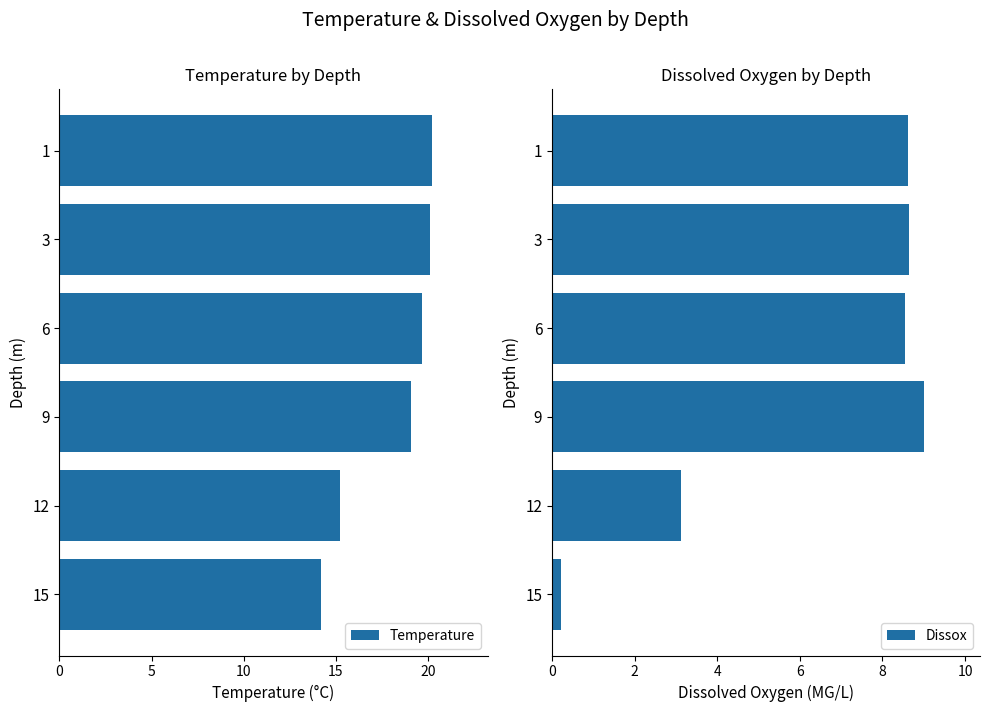

What is the difference between the Temperature values at 1 and 15?

6.0